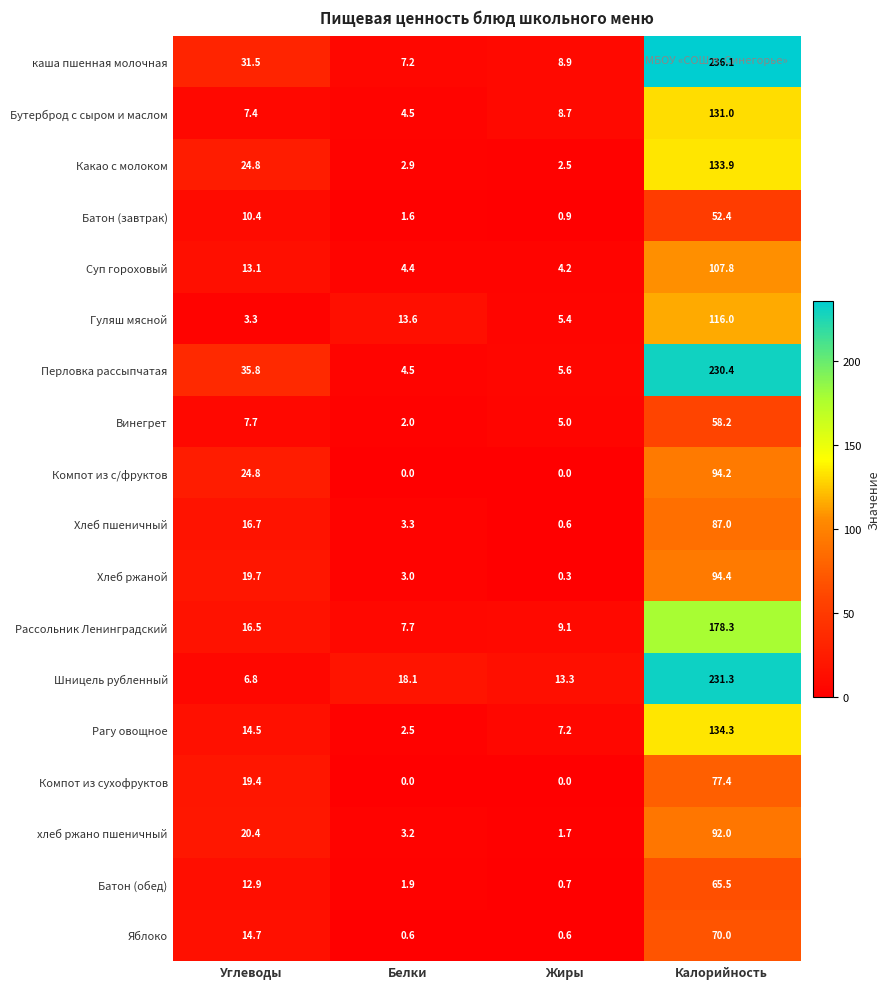

At which category is the sum across all series the highest?

Калорийность